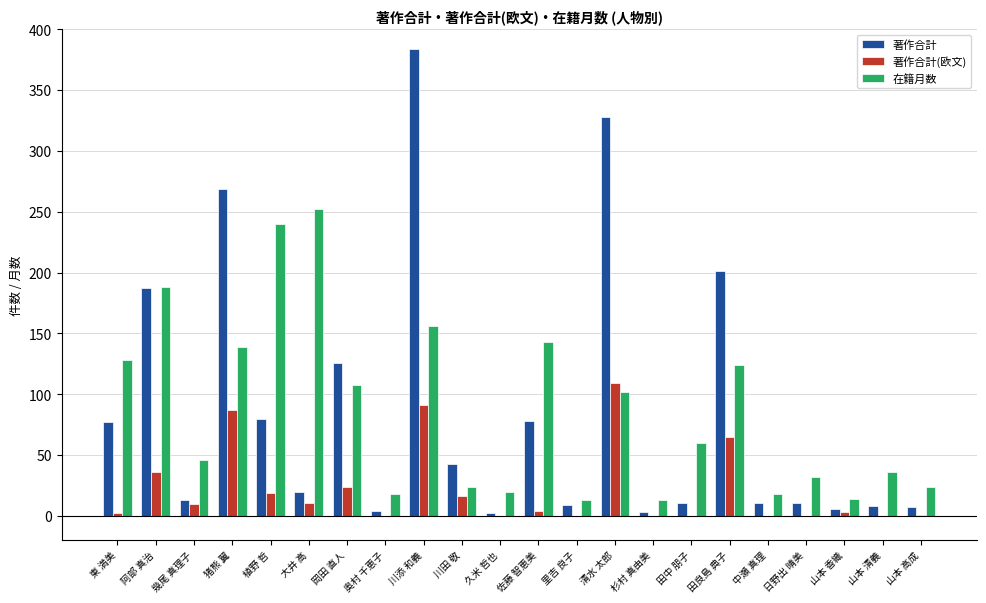

What is the sum of all 著作合計 values?

1878